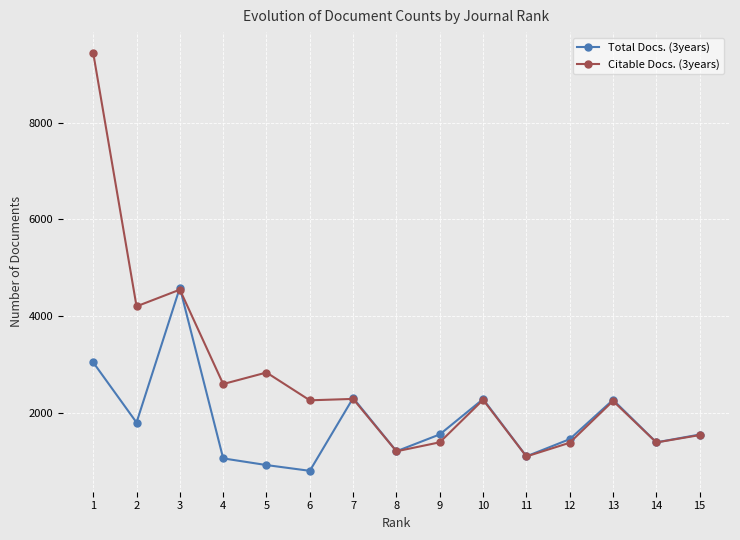

What is the value of the Citable Docs. (3years) point at the 6th from the left?

2266